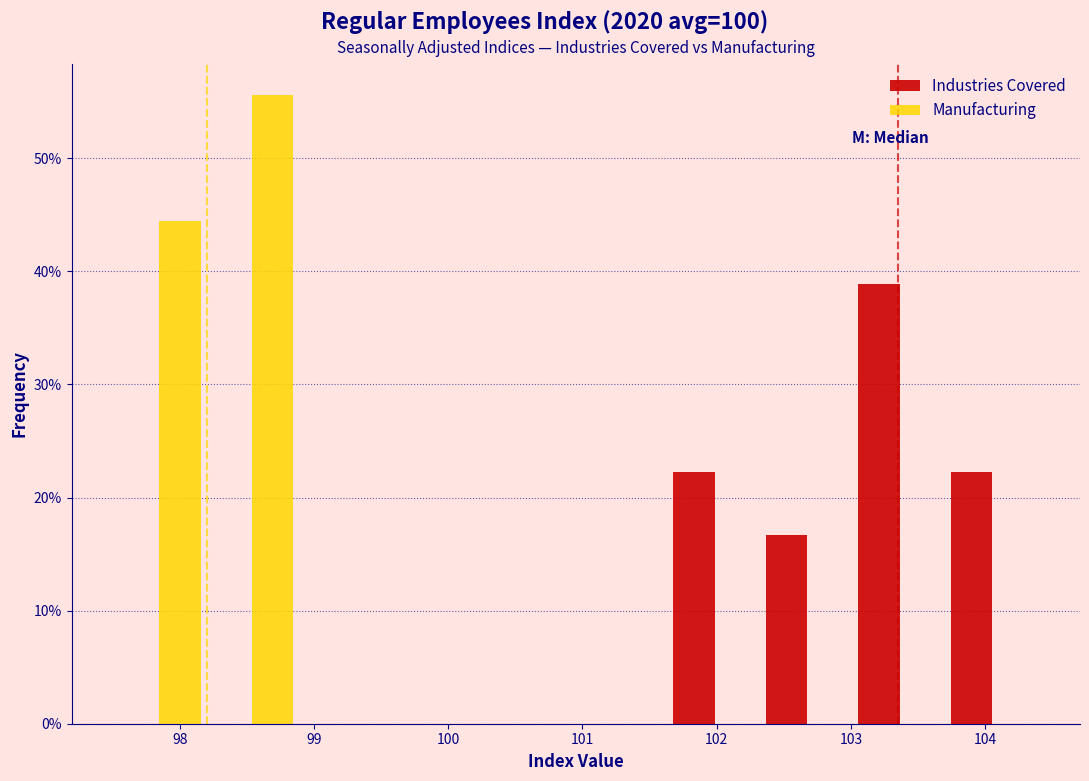

Reading left to right, list every range on the x-axis with the height of the bar of each series over it. Neither the bar edges nor the heights are printed on the chart, so give them approximately, as read against the axes.

97.50 to 98.19: Industries Covered=0	Manufacturing=44
98.19 to 98.88: Industries Covered=0	Manufacturing=56
98.88 to 99.57: Industries Covered=0	Manufacturing=0
99.57 to 100.26: Industries Covered=0	Manufacturing=0
100.26 to 100.95: Industries Covered=0	Manufacturing=0
100.95 to 101.64: Industries Covered=0	Manufacturing=0
101.64 to 102.33: Industries Covered=22	Manufacturing=0
102.33 to 103.02: Industries Covered=17	Manufacturing=0
103.02 to 103.71: Industries Covered=39	Manufacturing=0
103.71 to 104.40: Industries Covered=22	Manufacturing=0